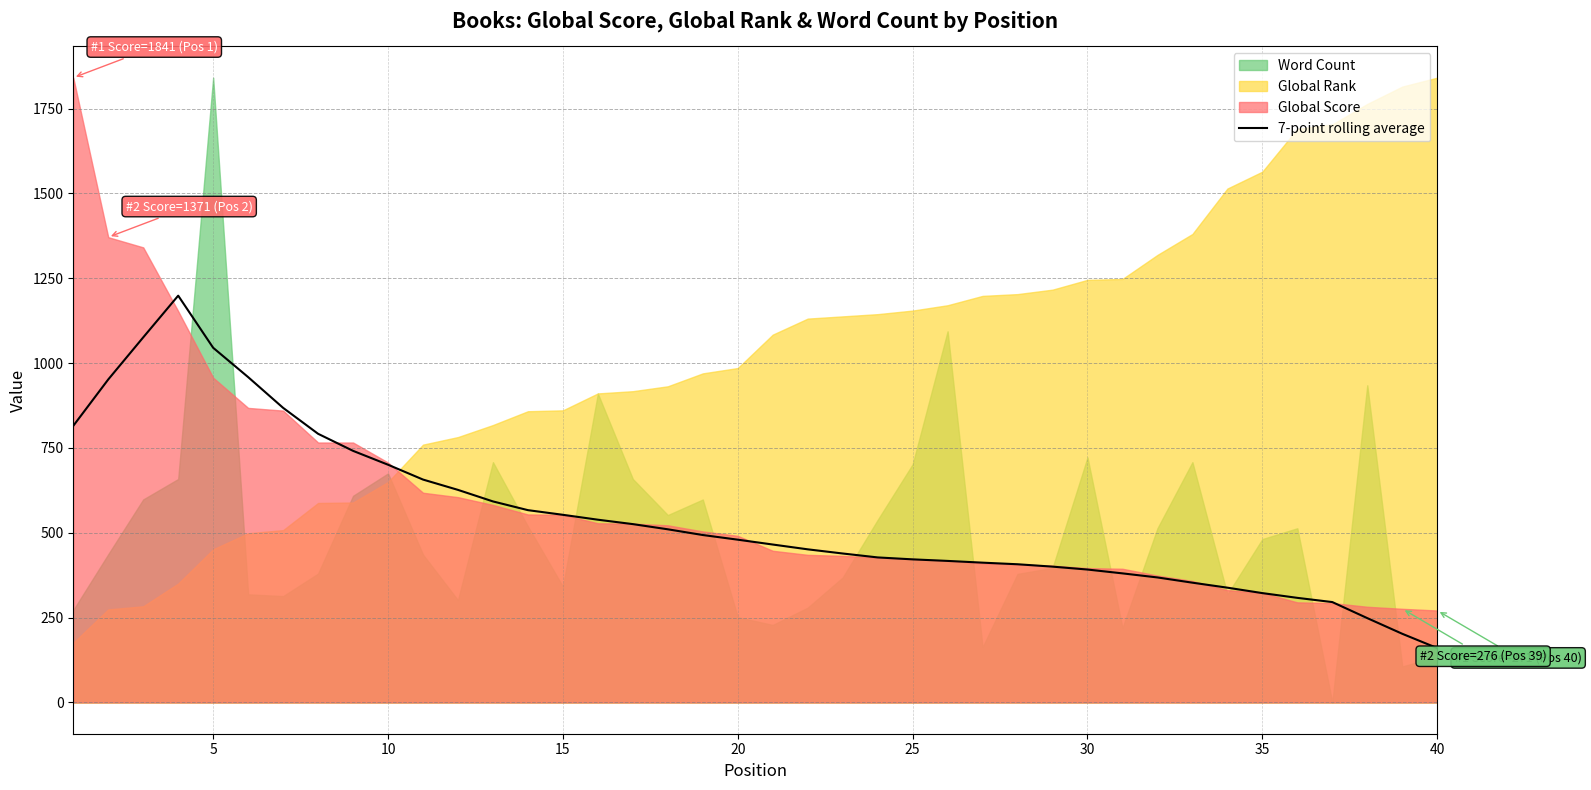

What is the minimum value for 7-point rolling average?

160.3